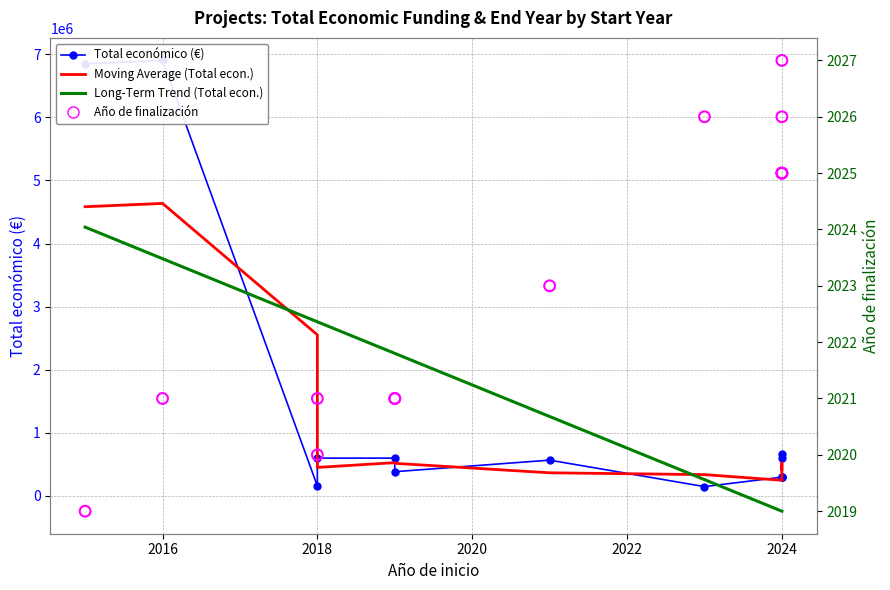

Which series has the largest Y range (max minus min)?

Total económico (€)